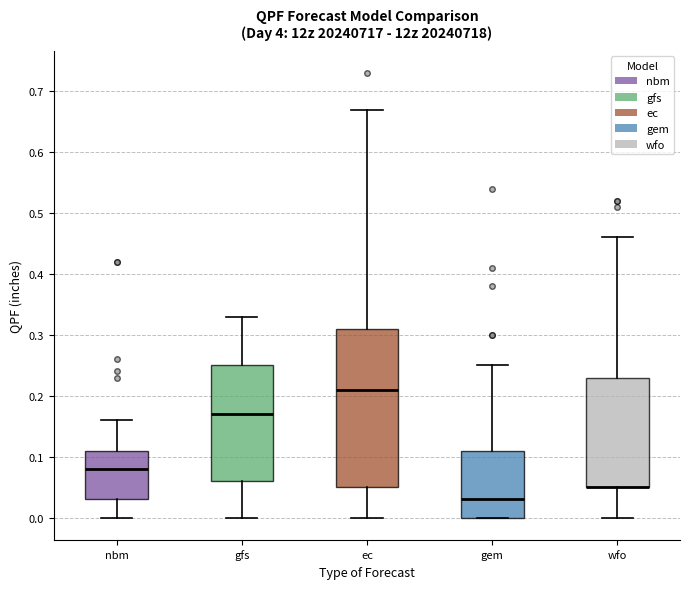

Reading left to right, read every box against the y-axis: the position of its median line, the range the box covers, and the ends of its whiskers. The values are not printed on the chart, so give them approximately, as read against the axis.

nbm: median 0.08, box 0.03 to 0.11, whiskers 0.00 to 0.16
gfs: median 0.17, box 0.06 to 0.25, whiskers 0.00 to 0.33
ec: median 0.21, box 0.05 to 0.31, whiskers 0.00 to 0.67
gem: median 0.03, box 0.00 to 0.11, whiskers 0.00 to 0.25
wfo: median 0.05 (drawn on the box's lower edge), box 0.05 to 0.23, whiskers 0.00 to 0.46